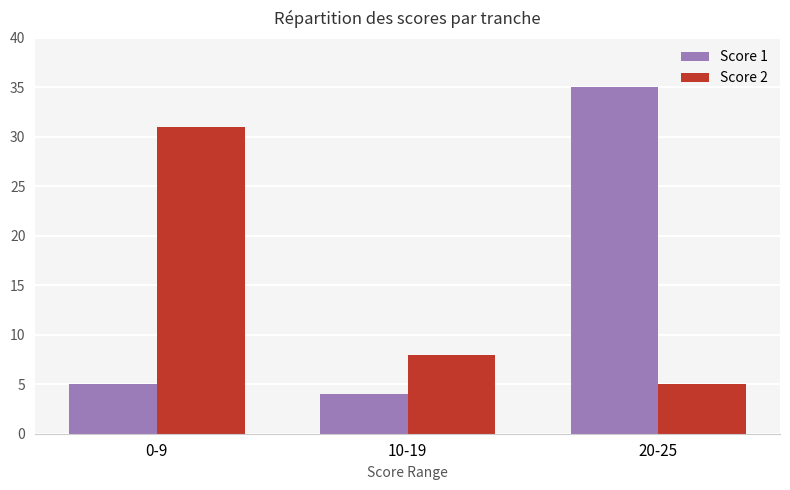

Count the number of categories in the chart.

3